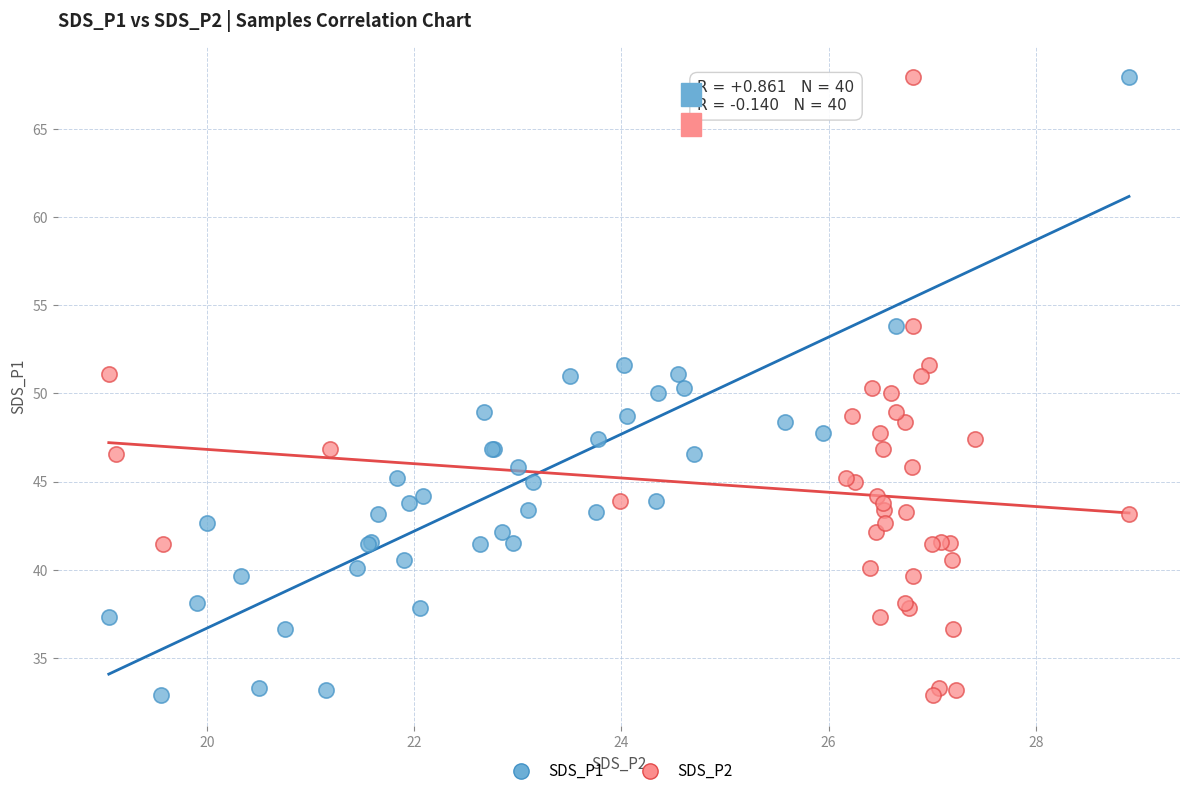

What are all the series names shown in the legend?

SDS_P1, SDS_P2